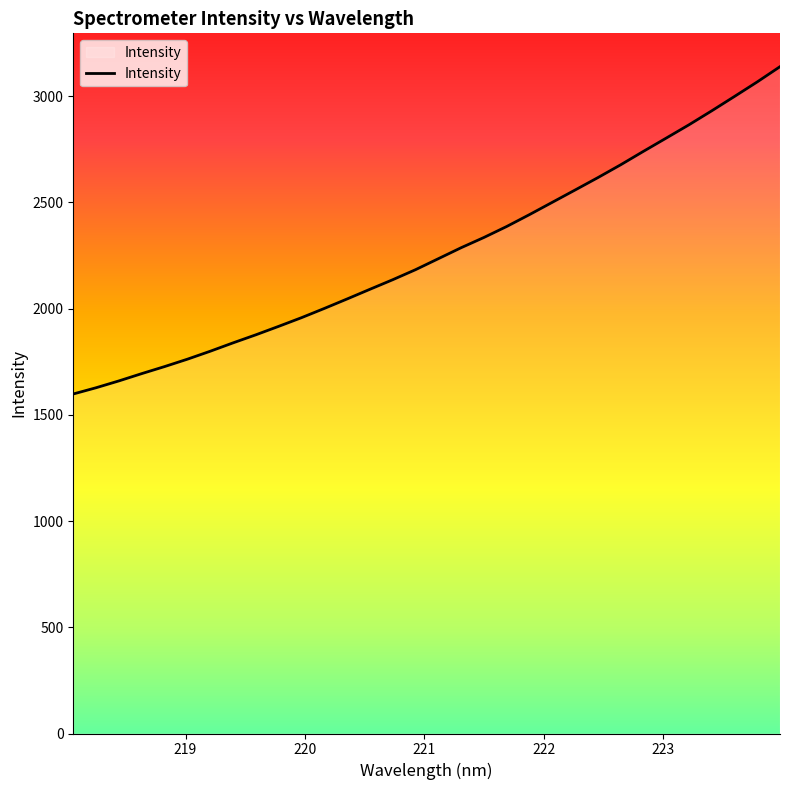

What is the maximum value shown in the chart?

3139.3